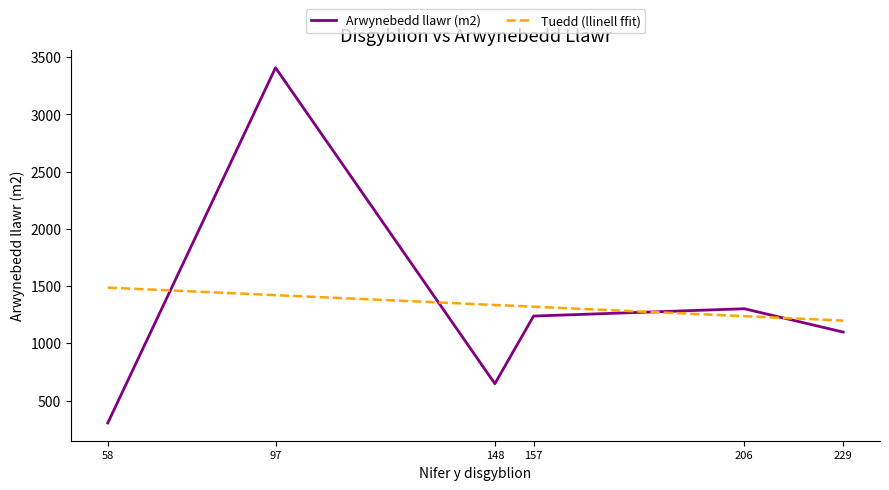

Is the value of Arwynebedd llawr (m2) at 58 greater than the value of Tuedd (llinell ffit) at 58?

No